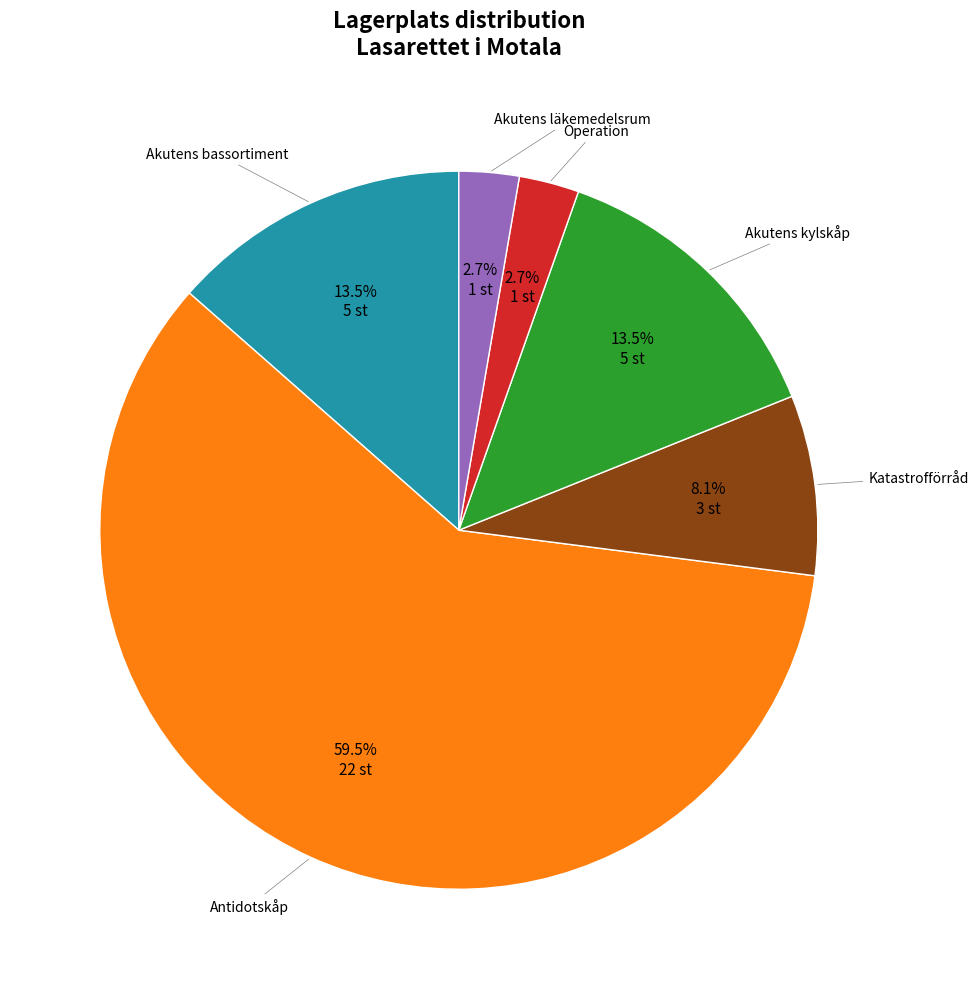

Is there any slice that represents more than half of the pie?

Yes